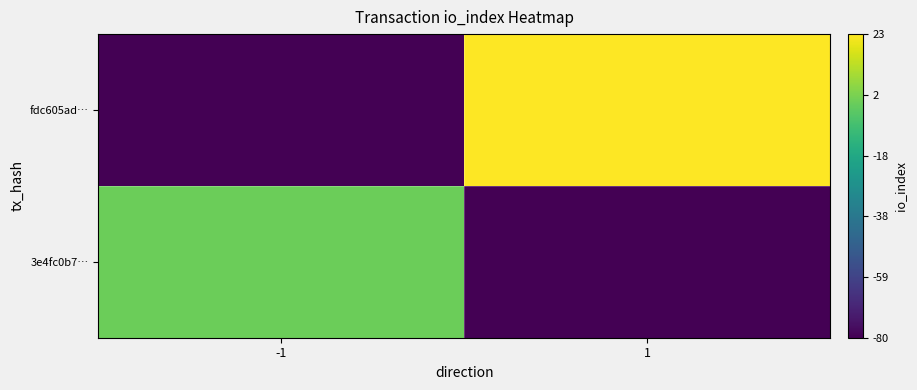

Rank the series by their maximum value, from highest to lowest.

fdc605ad…, 3e4fc0b7…